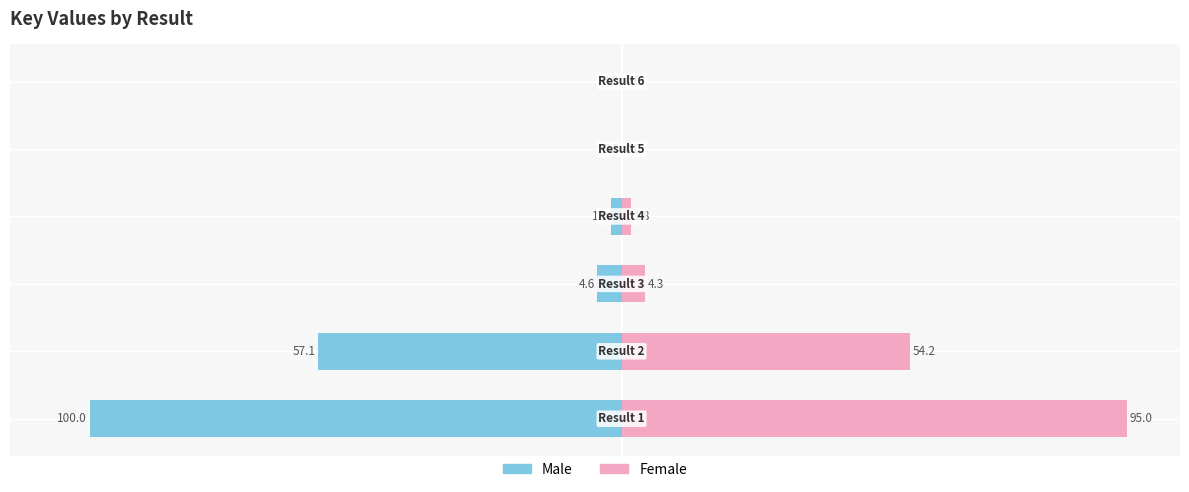

What is the value of the Key (Right) bar at the 1st from the left?

95.0